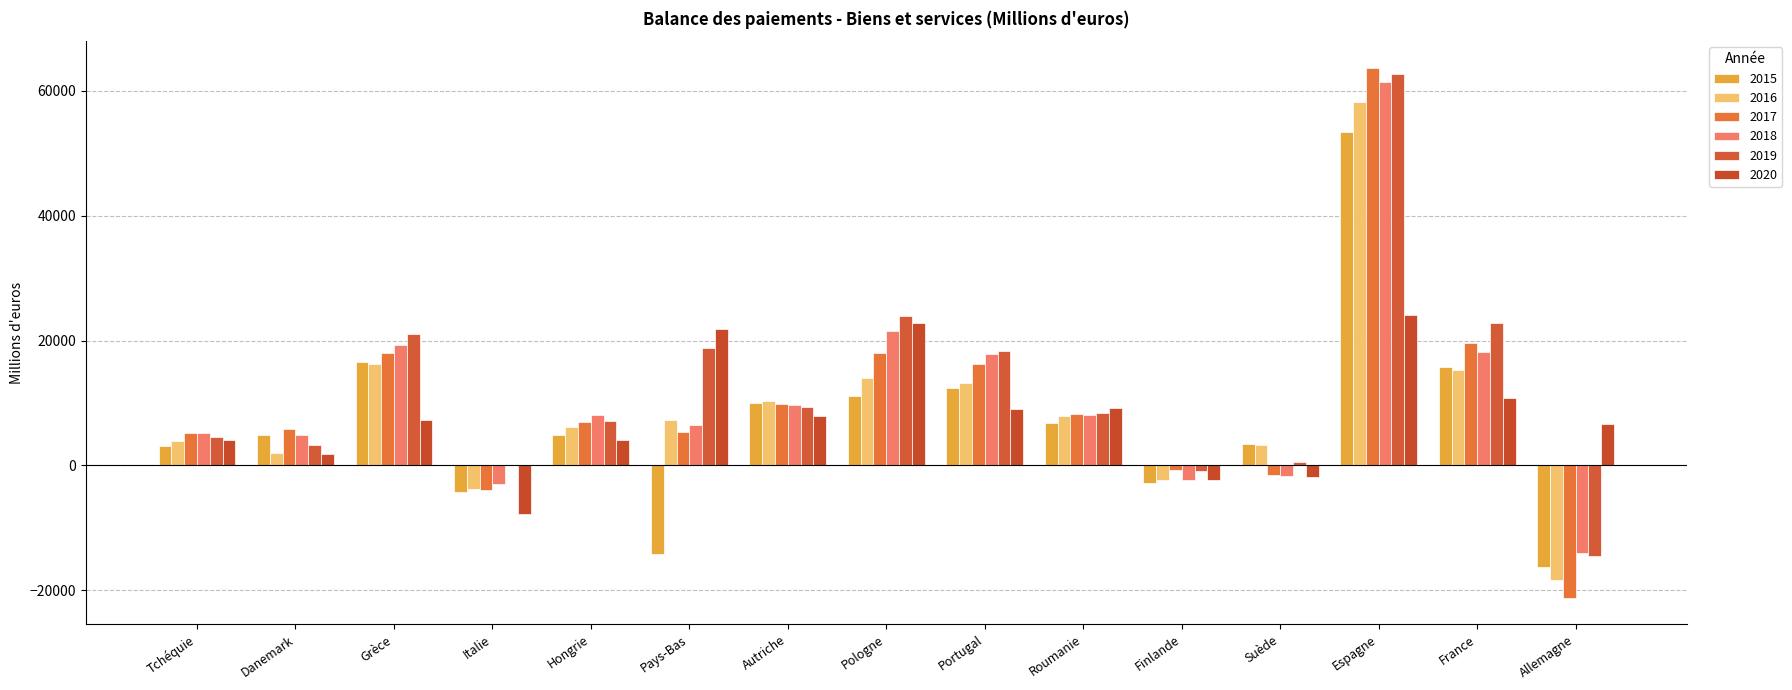

Is it true that 2019 equals 18827.0 at Pays-Bas?

True